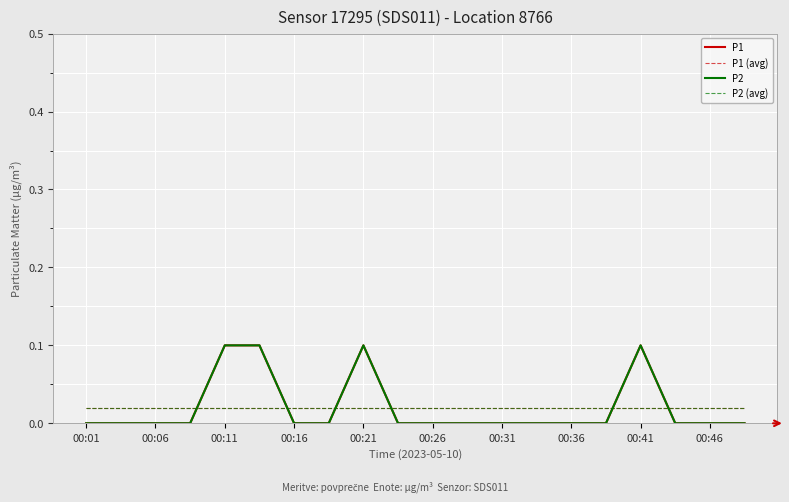

Which label corresponds to the smallest value in the chart?

00:01